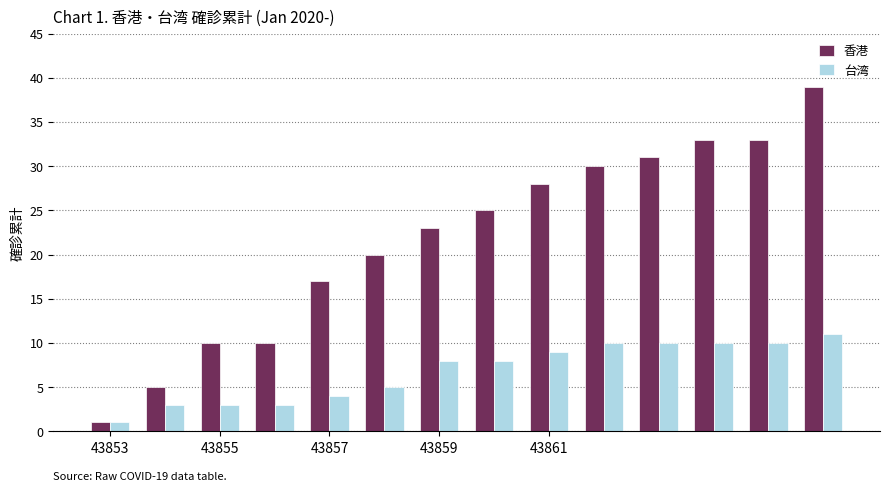

Reading left to right, what are all the values shown in this chart?

香港: 1	5	10	10	17	20	23	25	28	30	31	33	33	39
台湾: 1	3	3	3	4	5	8	8	9	10	10	10	10	11